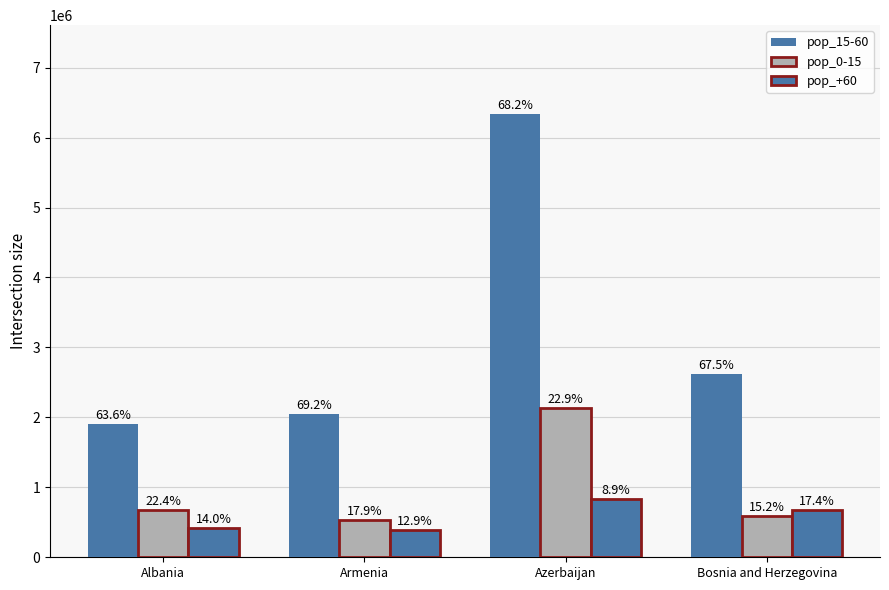

Is it true that pop_0-15 equals 669134 at Albania?

True